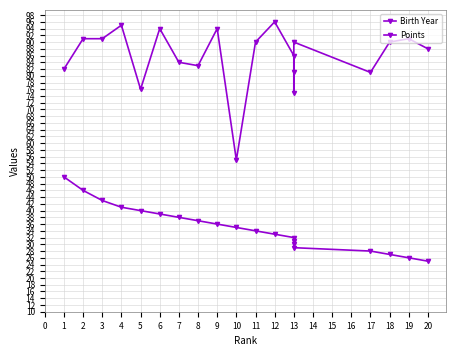

At how many categories does at least one series exceed 61?

19